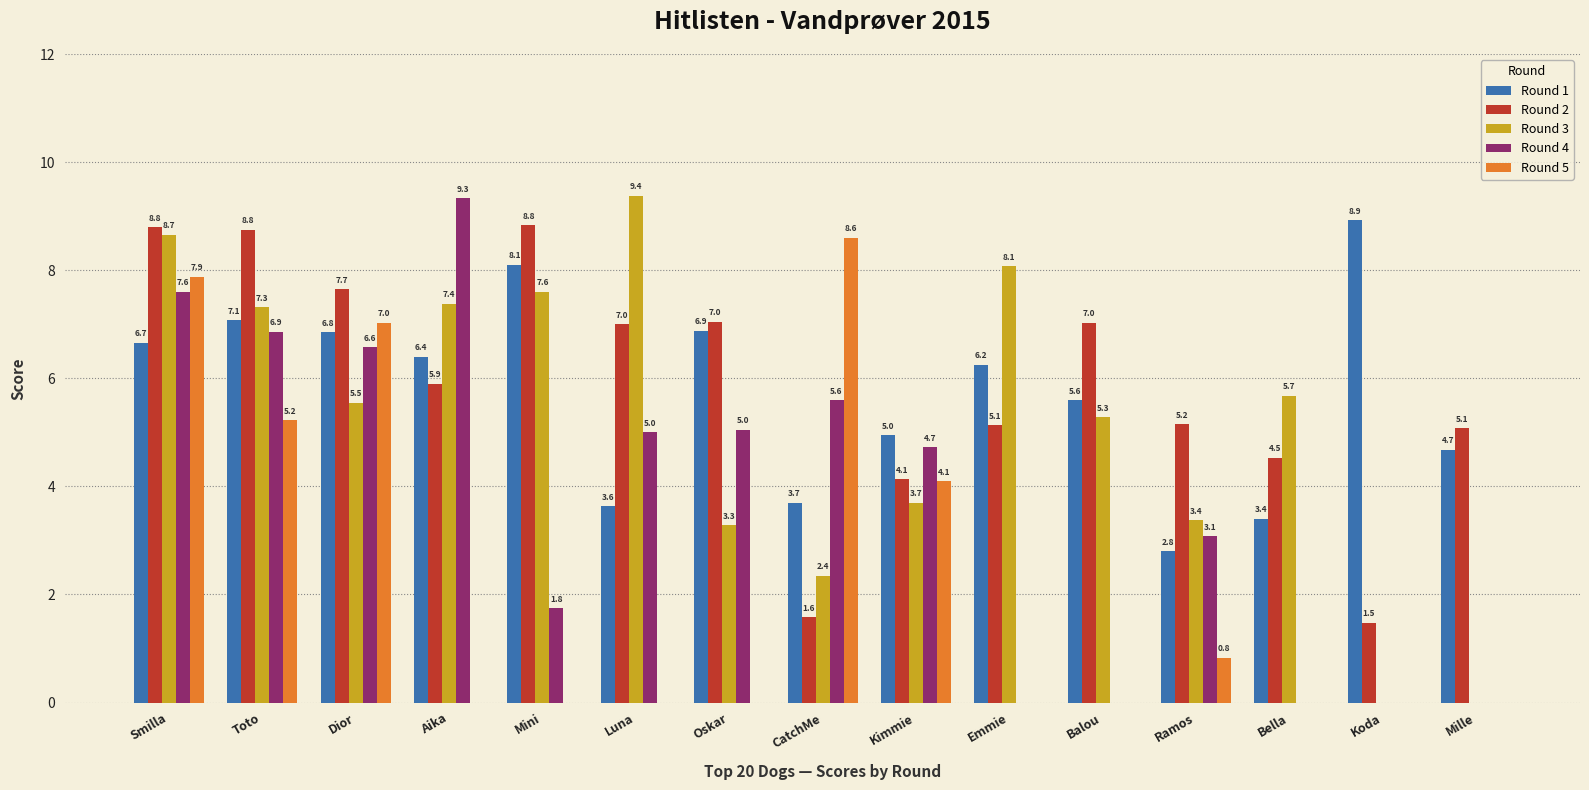

Where is Round 1 nearest to the value 5?

Kimmie